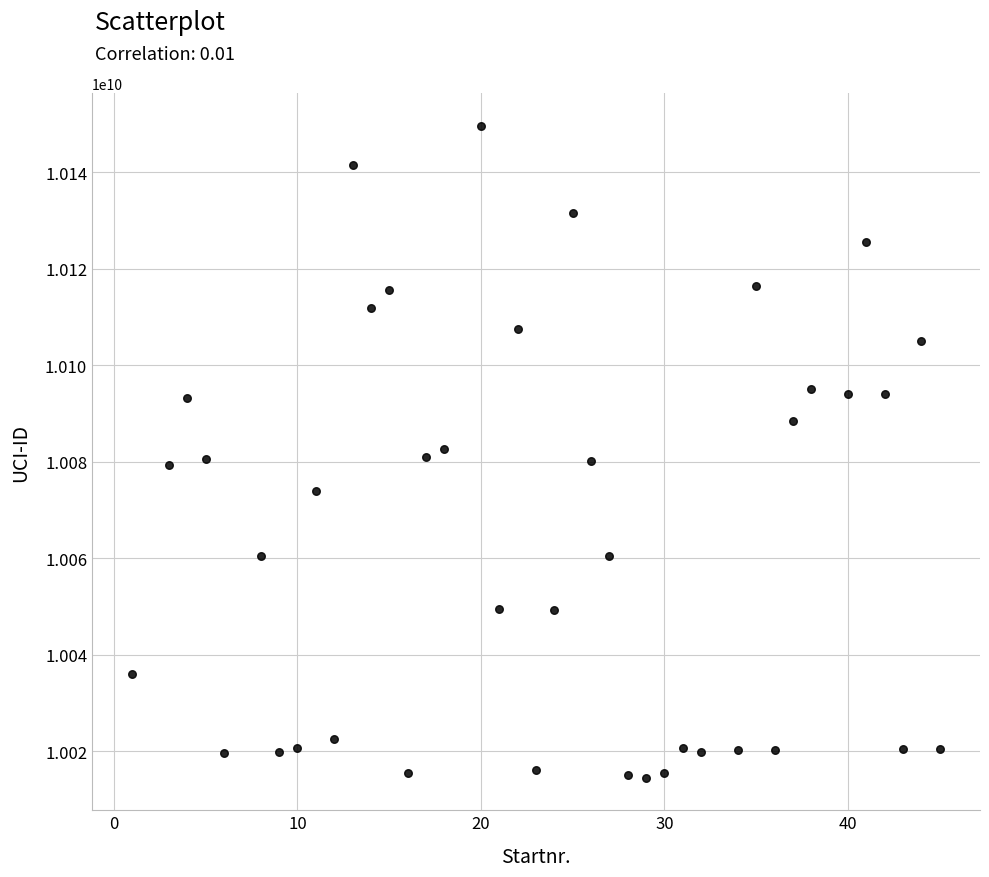

What is the range of Y values (max minus min)?

135046733